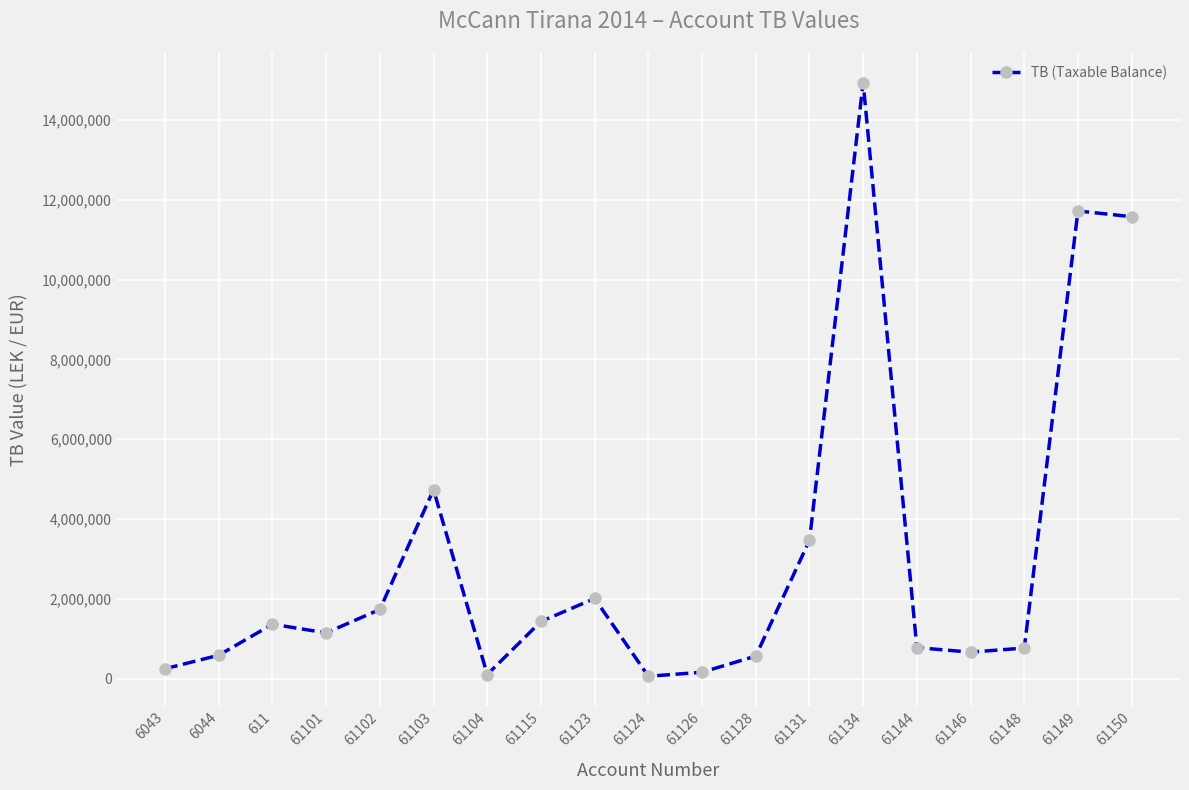

What is the label of the 14th point from the right?

61103